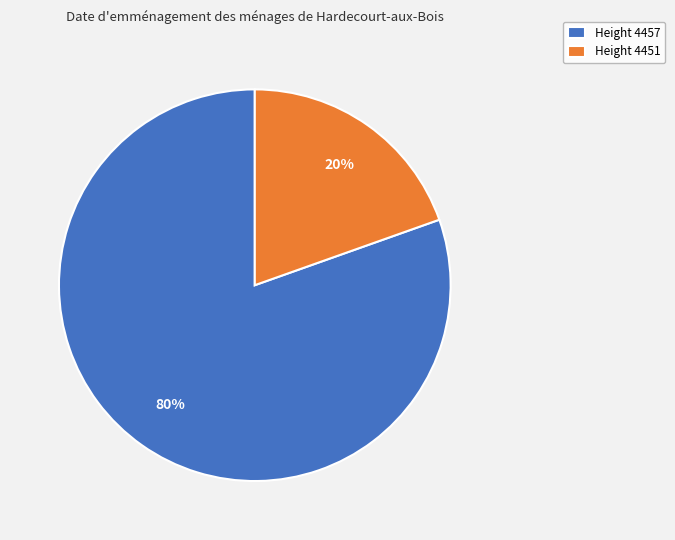

The Height 4451 slice represents 20% of the pie. True or false?

True